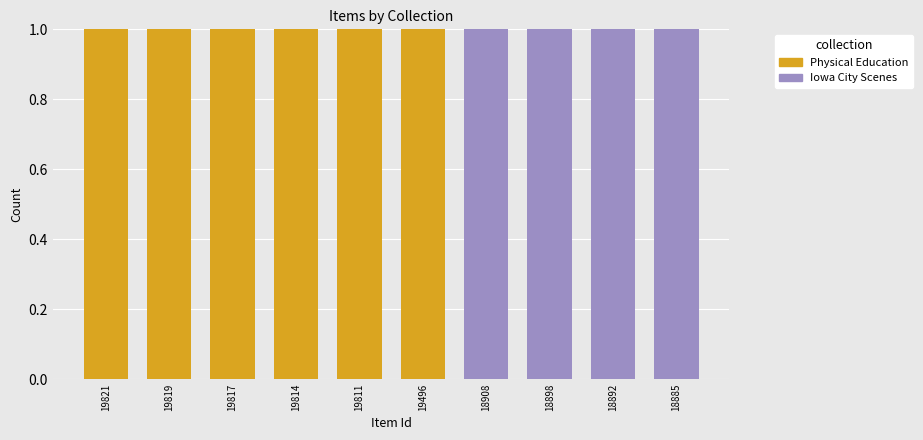

Are the bars grouped side by side (vs. stacked)?

No